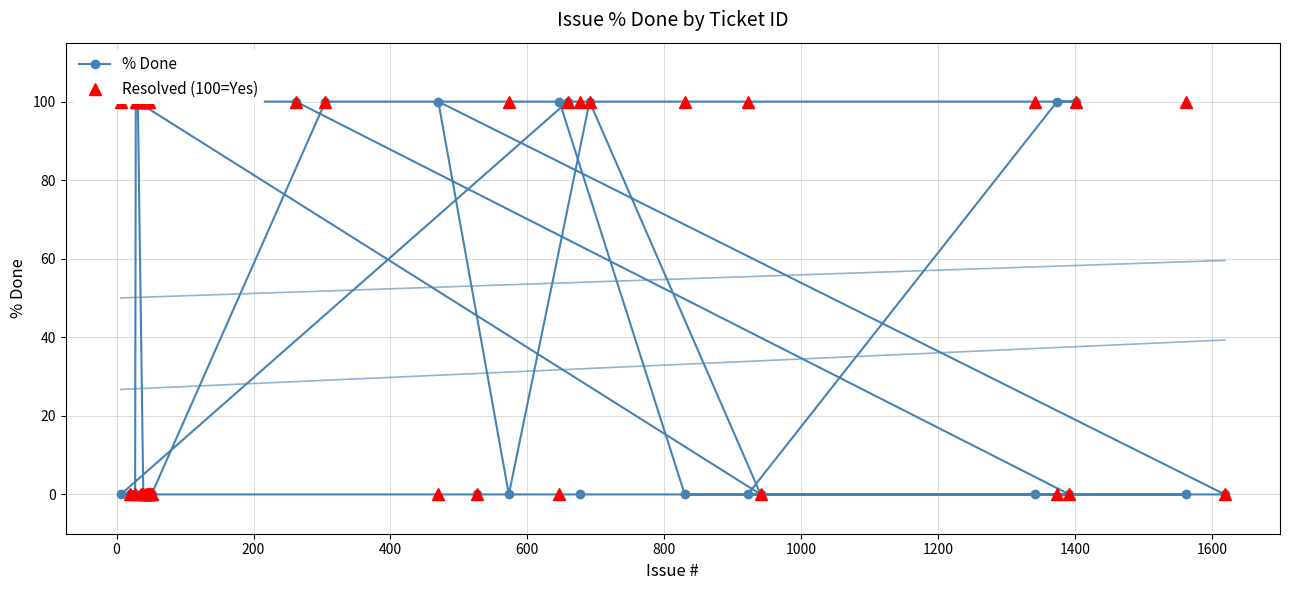

Which series has the widest spread of values?

% Done